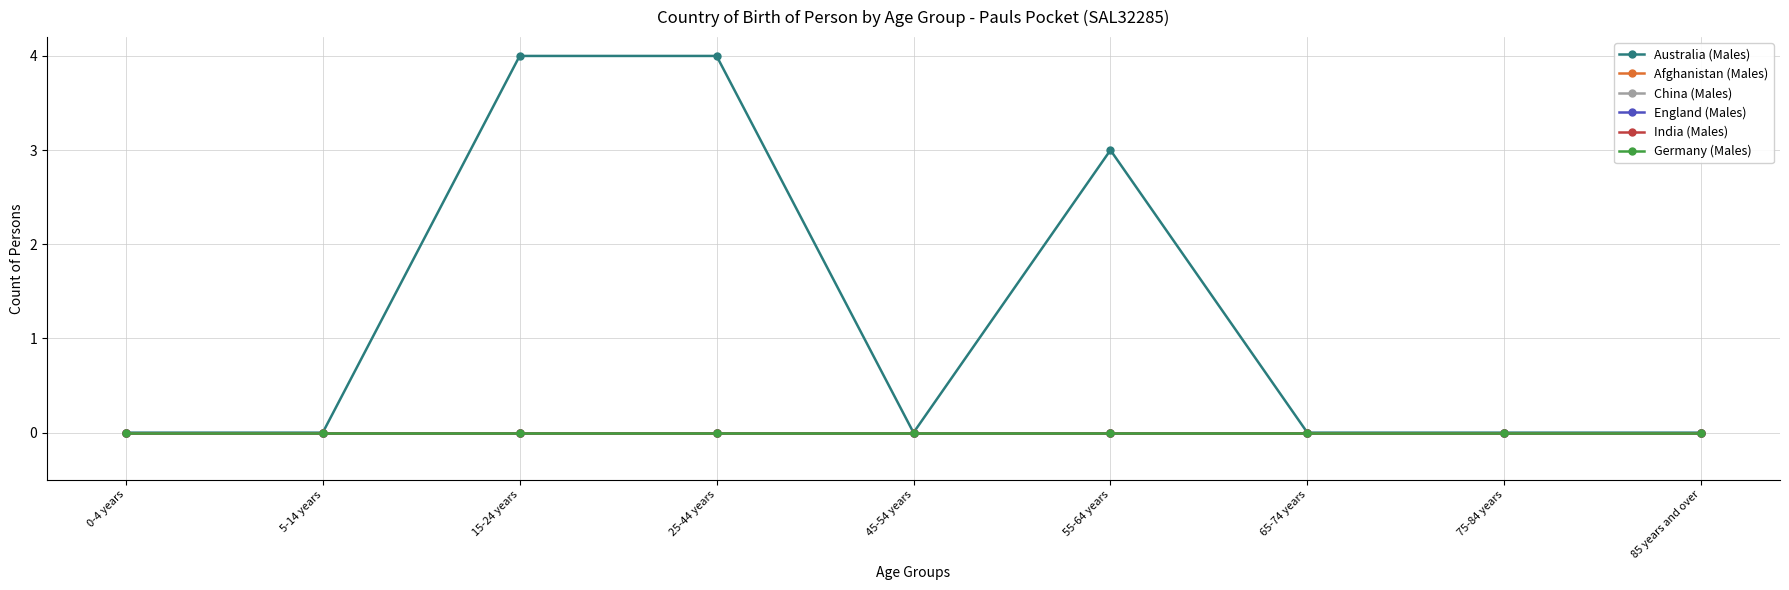

Which series has the largest total across all categories?

Australia (Males)